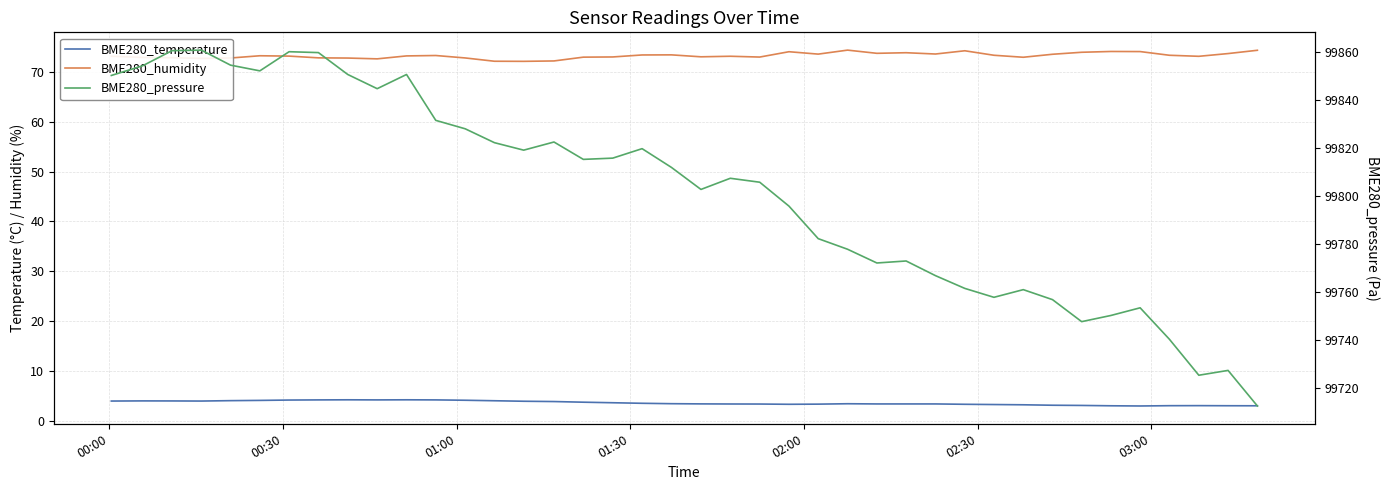

True or false: BME280_humidity and BME280_pressure intersect in this chart.

False